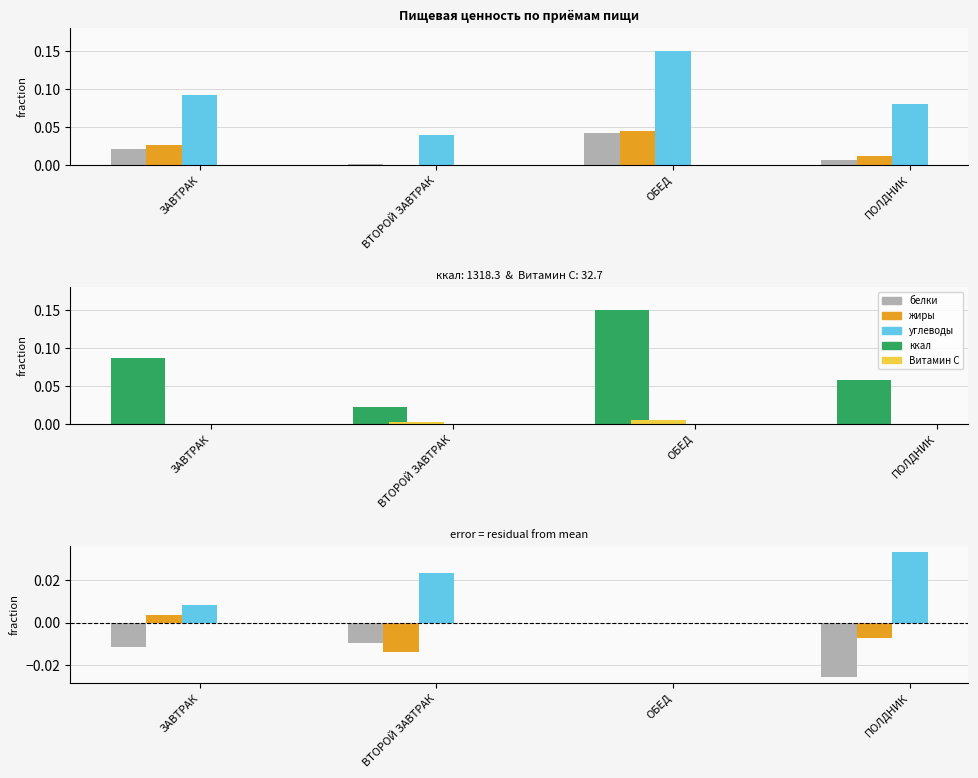

Are the bars grouped side by side (vs. stacked)?

Yes